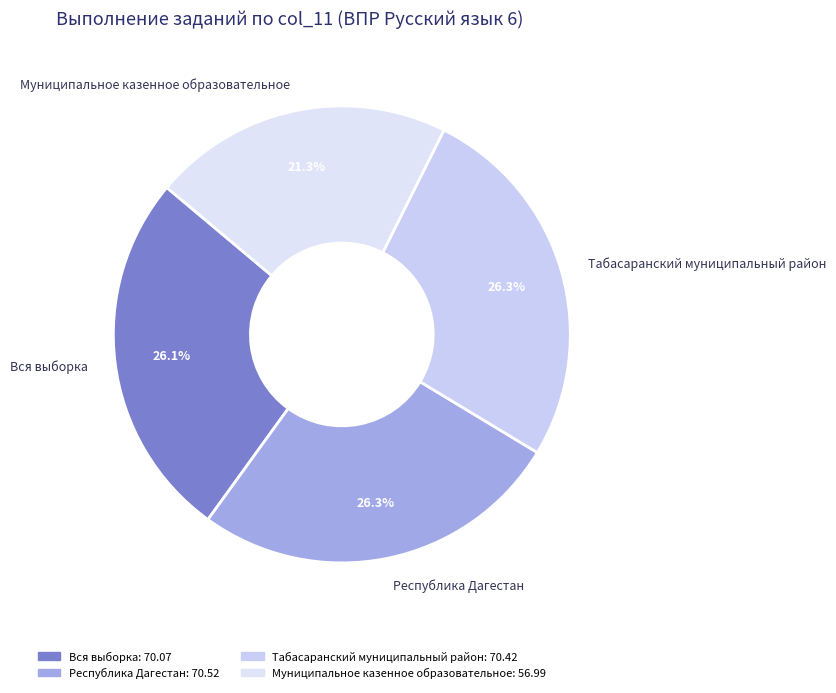

What is the smallest slice in the pie chart?

Муниципальное казенное образовательное